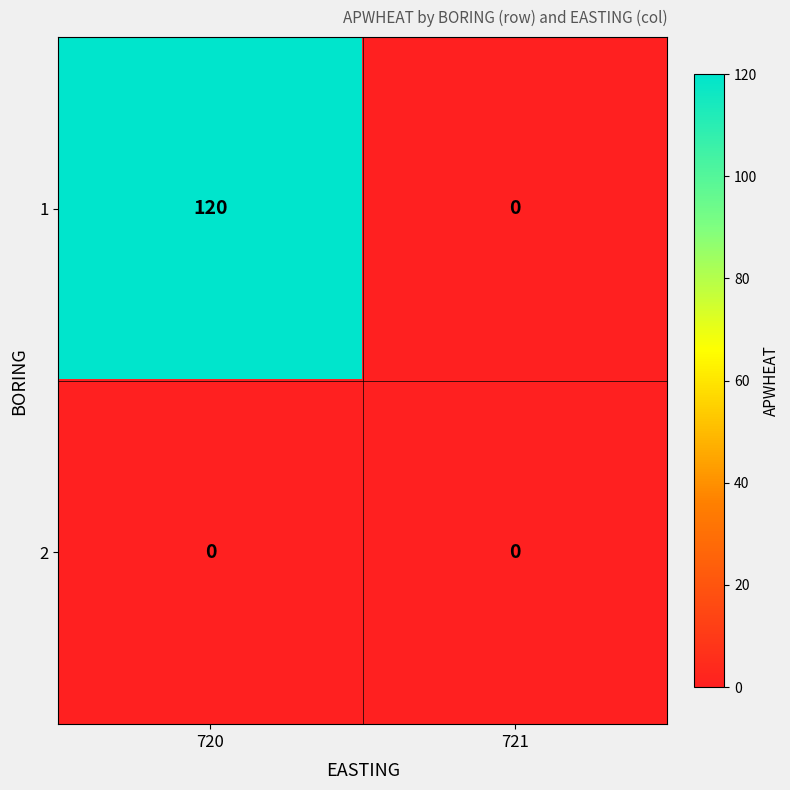

Rank the series by their average value, from highest to lowest.

1, 2